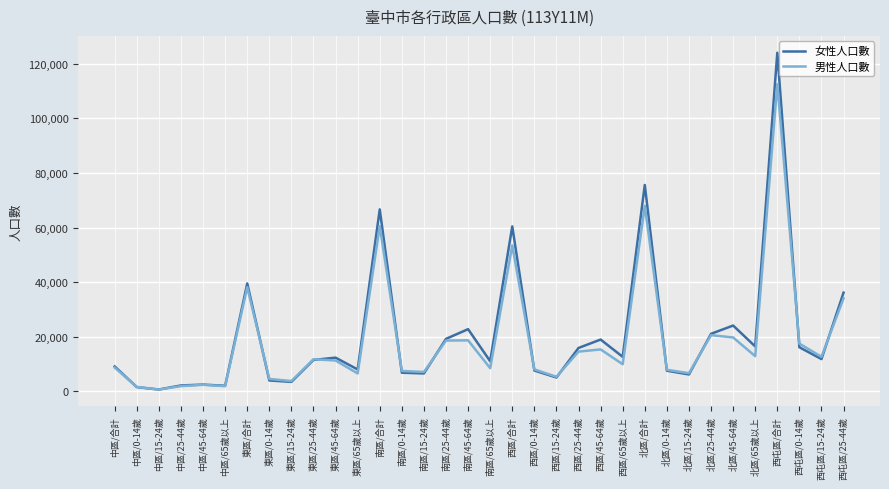

List the series in order of their peak value, lowest first.

男性人口數, 女性人口數